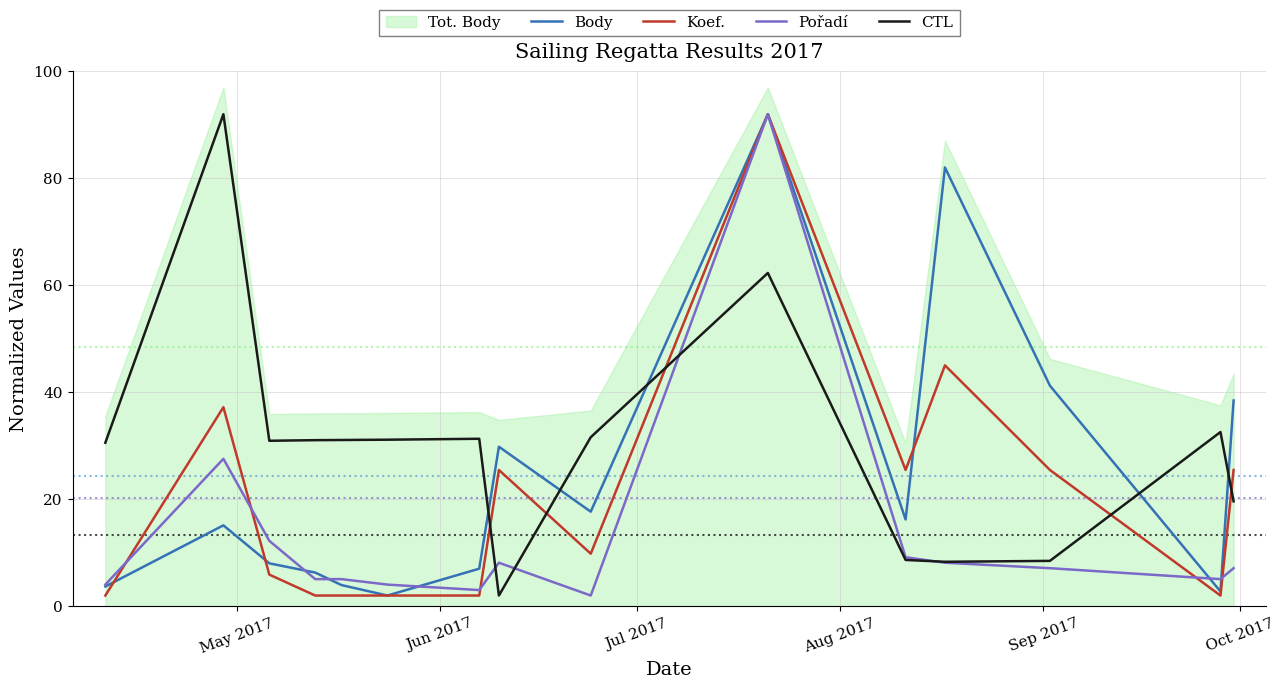

After their last crossing, which series has the higher values: CTL or Koef.?

Koef.